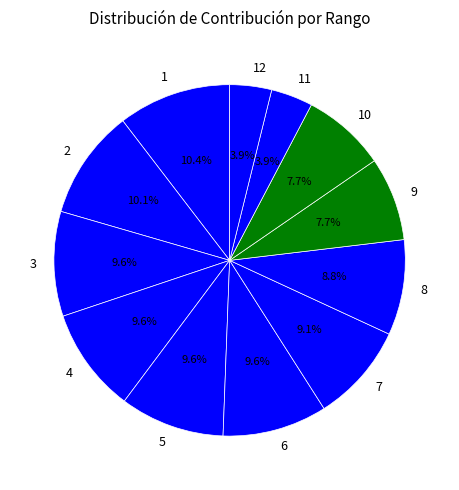

What percentage is NOT represented by 4?

90.4%